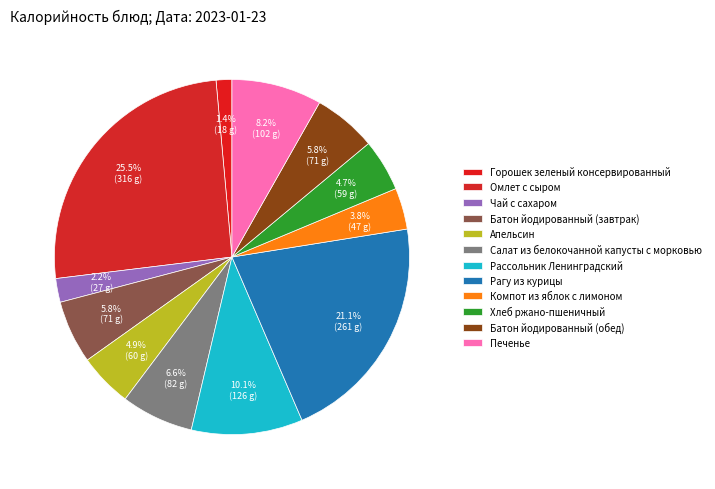

Between Омлет с сыром and Чай с сахаром, which is larger?

Омлет с сыром